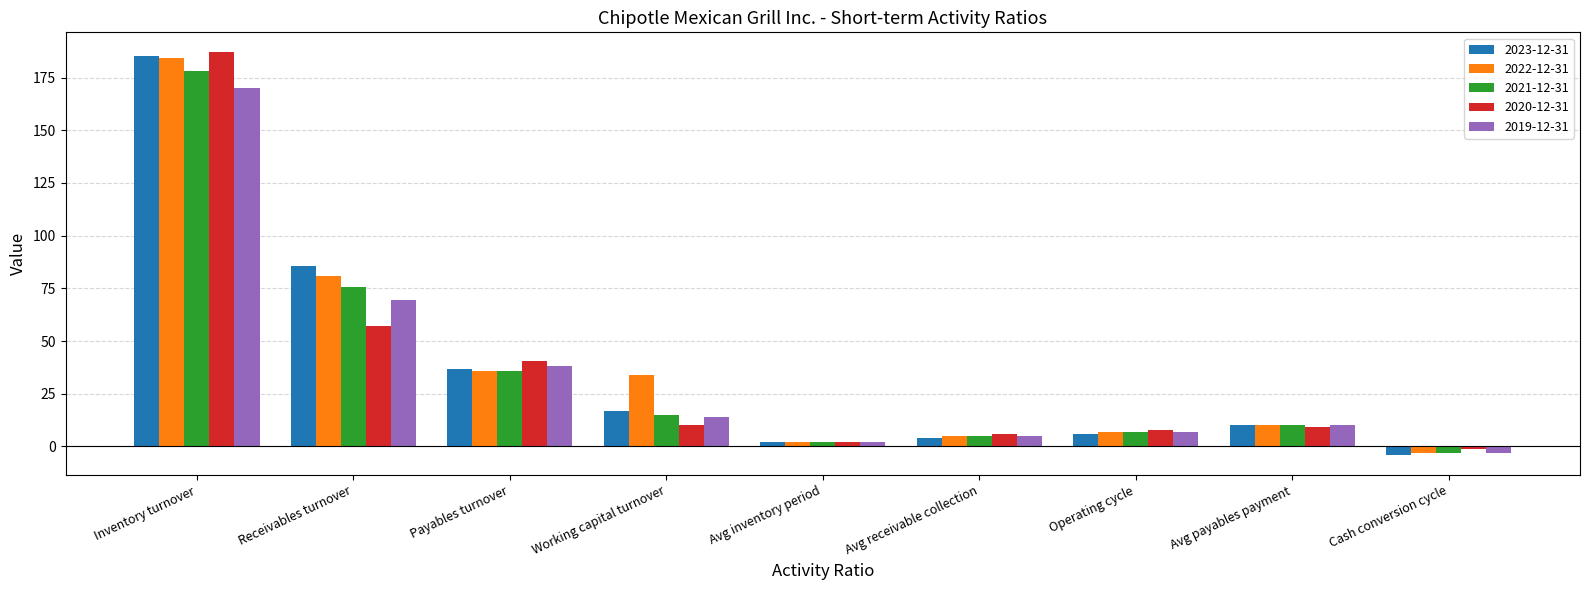

What is the difference between the maximum and minimum values in the 2023-12-31 series?

189.3